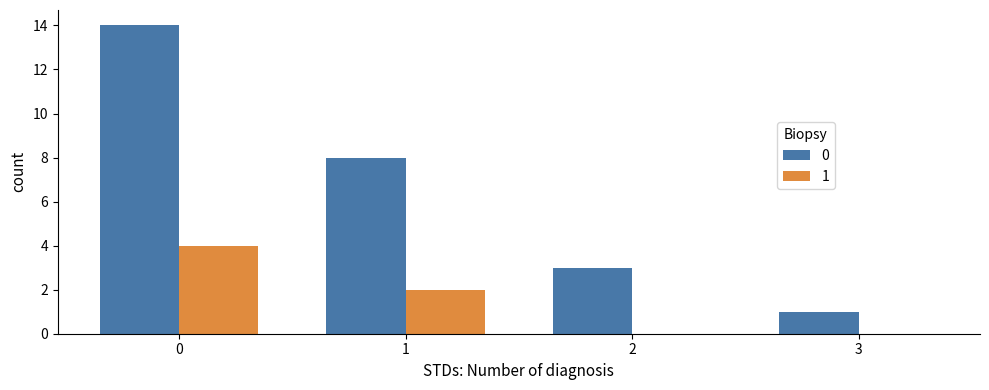

How many data points does each series have?

4